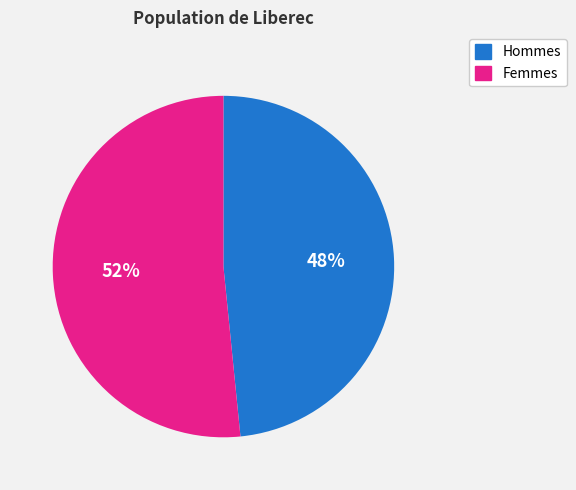

Count the number of slices in the pie.

2